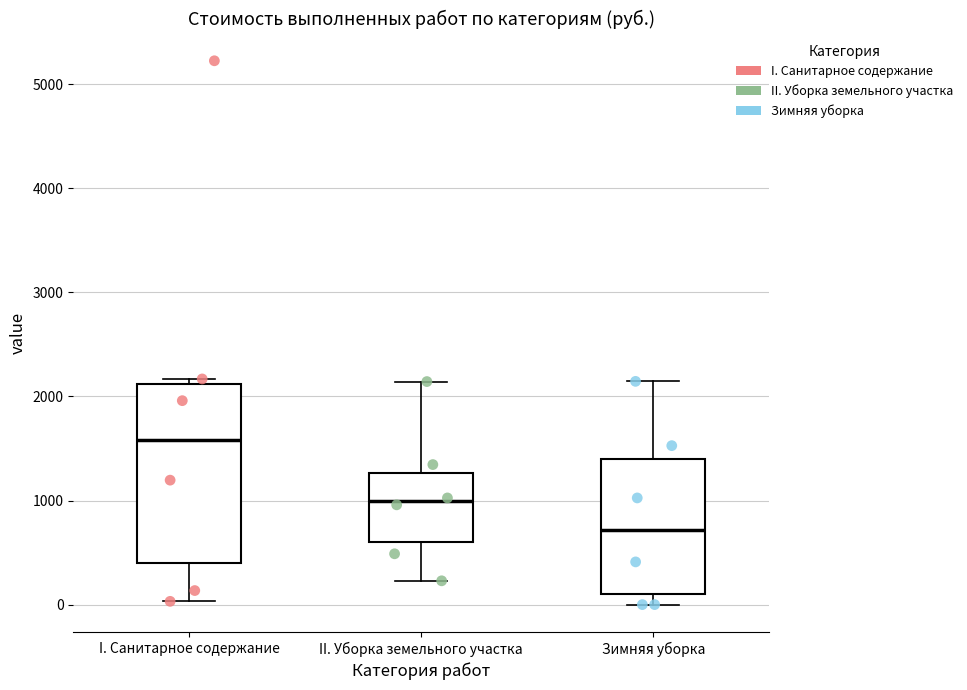

Reading left to right, read every box against the y-axis: the position of its median line, the range the box covers, and the ends of its whiskers. The values are not printed on the chart, so give them approximately, as read against the axis.

I. Санитарное содержание: median 1600, box 400 to 2100, whiskers 0 to 2200
II. Уборка земельного участка: median 1000, box 600 to 1300, whiskers 200 to 2100
Зимняя уборка: median 700, box 100 to 1400, whiskers 0 to 2100